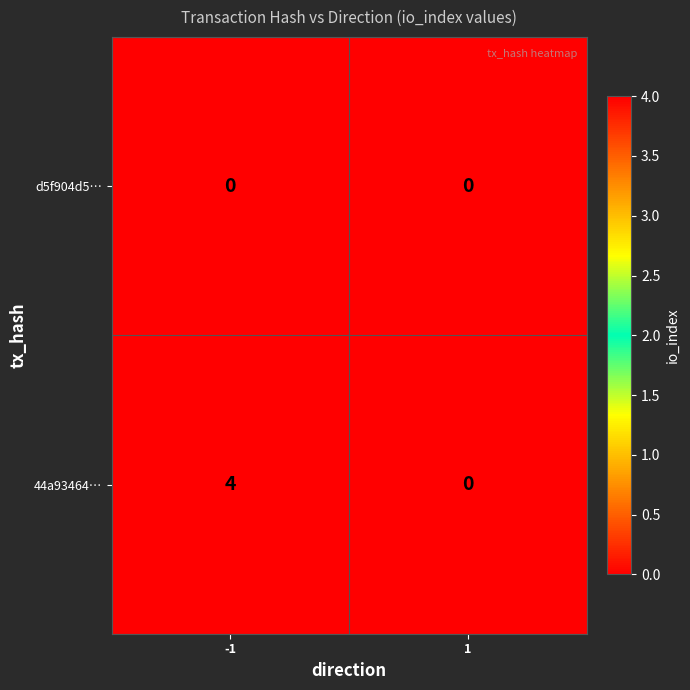

Between -1 and 1, which series saw the biggest shift?

44a93464…